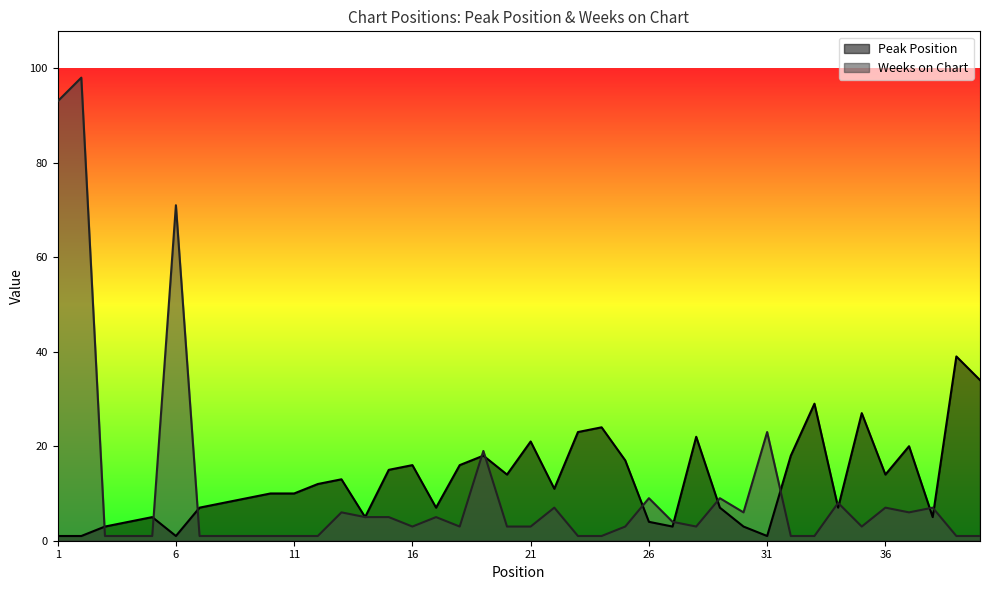

What is the difference between the maximum and second lowest values in the Peak Position series?

38